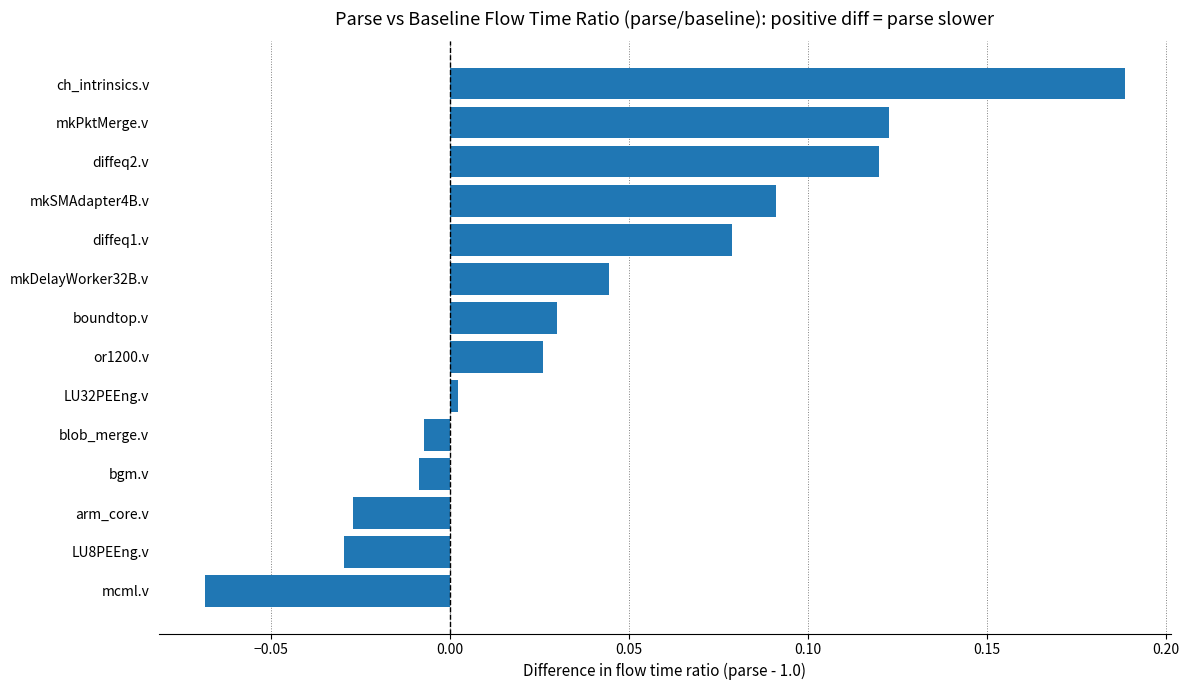

How many values are above zero?

9